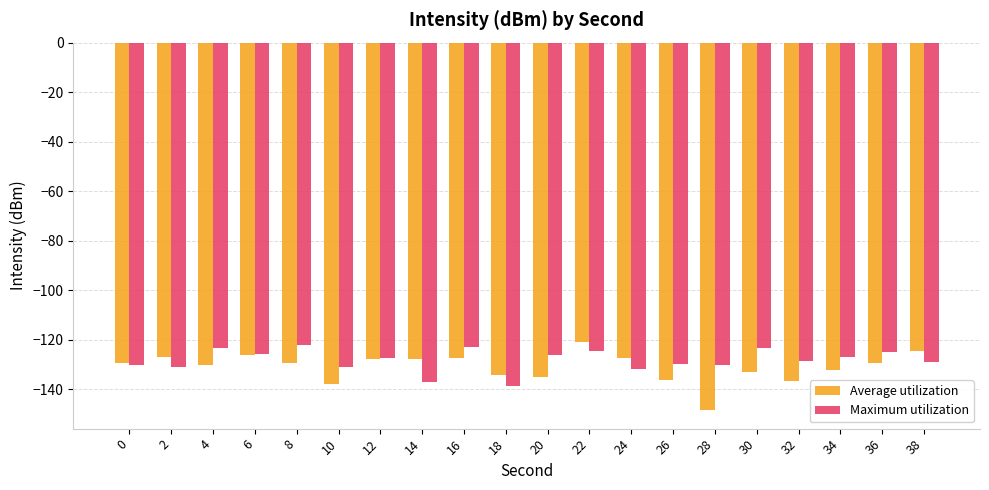

Which category has the lowest value across all series?

28